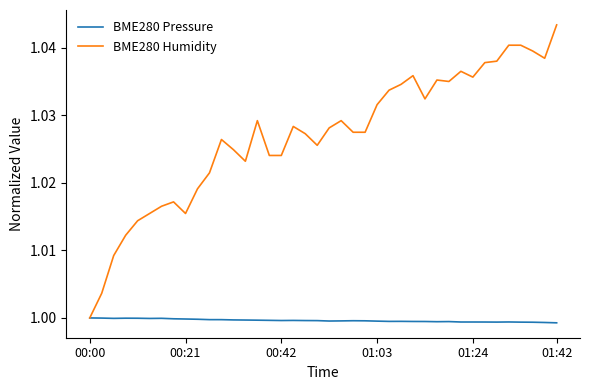

Rank the series by their average value, from highest to lowest.

BME280 Humidity, BME280 Pressure